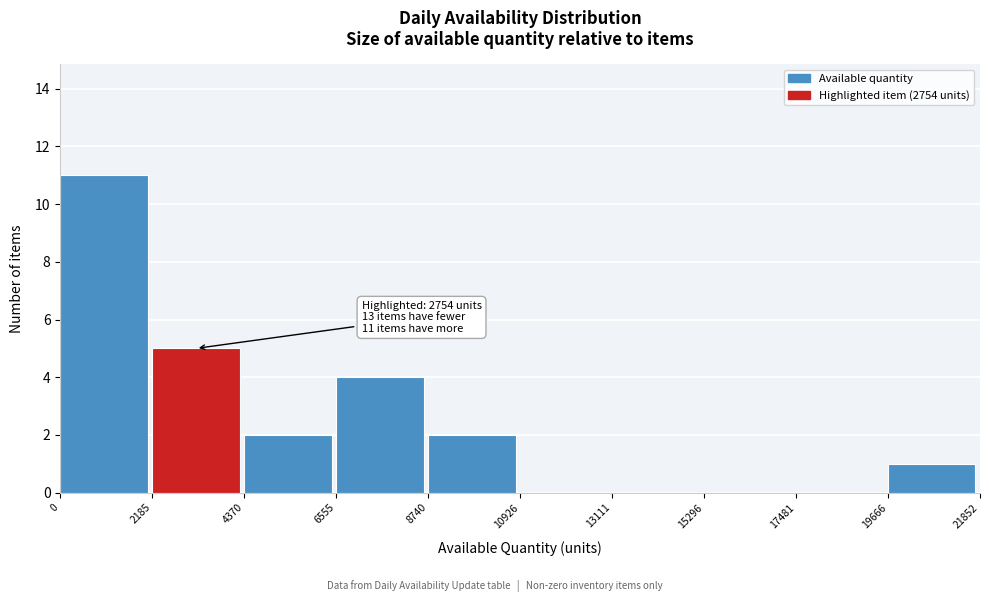

Which range on the x-axis has the tallest bar?

0 to 2185